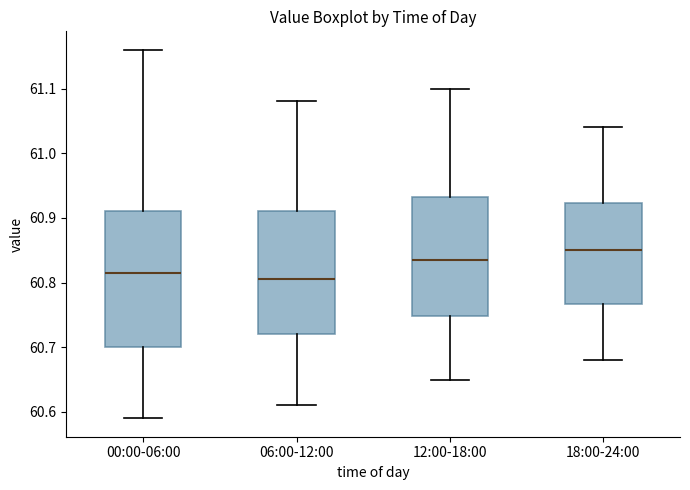

Reading left to right, read every box against the y-axis: the position of its median line, the range the box covers, and the ends of its whiskers. The values are not printed on the chart, so give them approximately, as read against the axis.

00:00-06:00: median 60.82, box 60.70 to 60.91, whiskers 60.59 to 61.16
06:00-12:00: median 60.81, box 60.72 to 60.91, whiskers 60.61 to 61.08
12:00-18:00: median 60.84, box 60.75 to 60.93, whiskers 60.65 to 61.10
18:00-24:00: median 60.85, box 60.77 to 60.92, whiskers 60.68 to 61.04